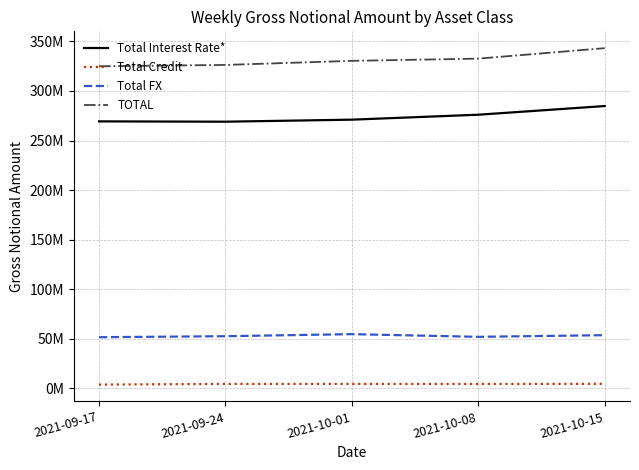

Does the chart have visible grid lines?

Yes